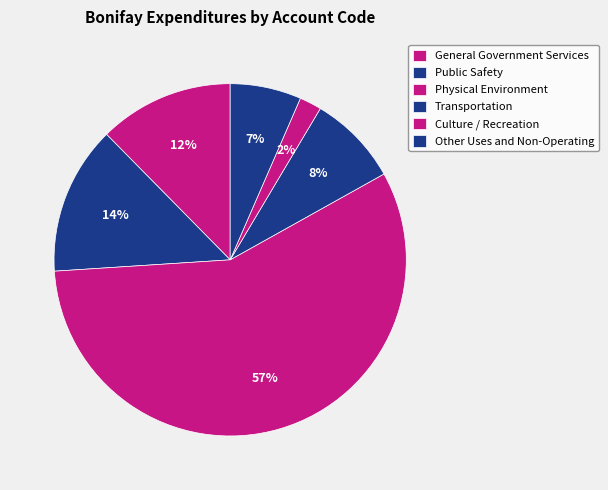

Rank the categories by value from highest to lowest.

Physical Environment, Public Safety, General Government Services, Transportation, Other Uses and Non-Operating, Culture / Recreation